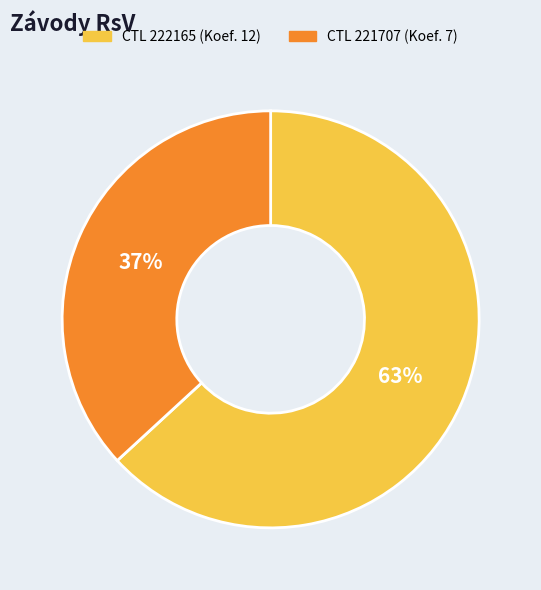

To the nearest percent, what is the difference between the largest and smallest slice percentages?

26%